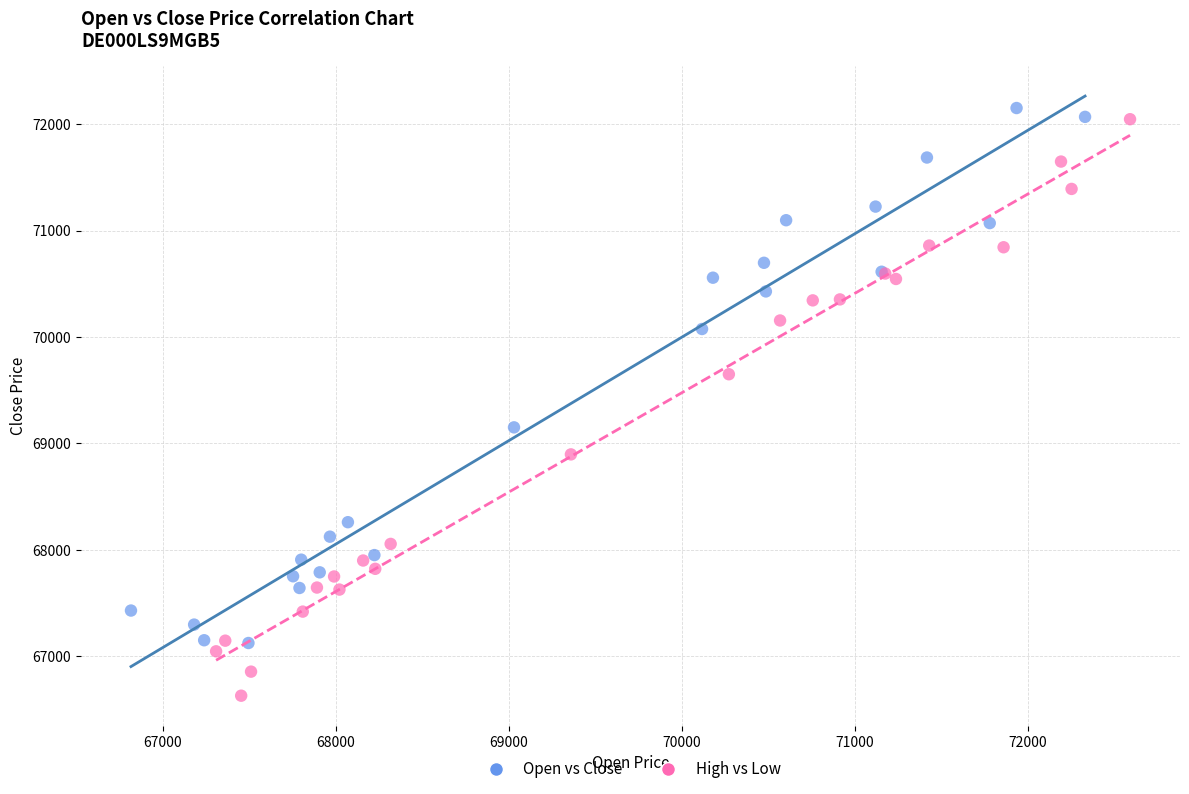

Which series contains the lowest Y value?

High vs Low